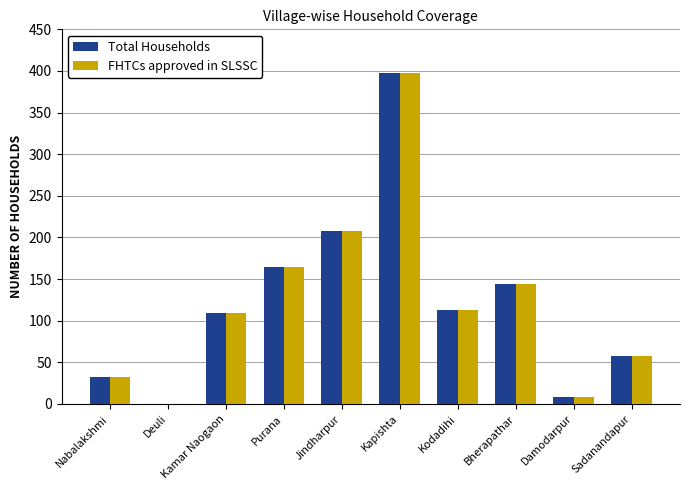

What is the sum of all Total Households values?

1233